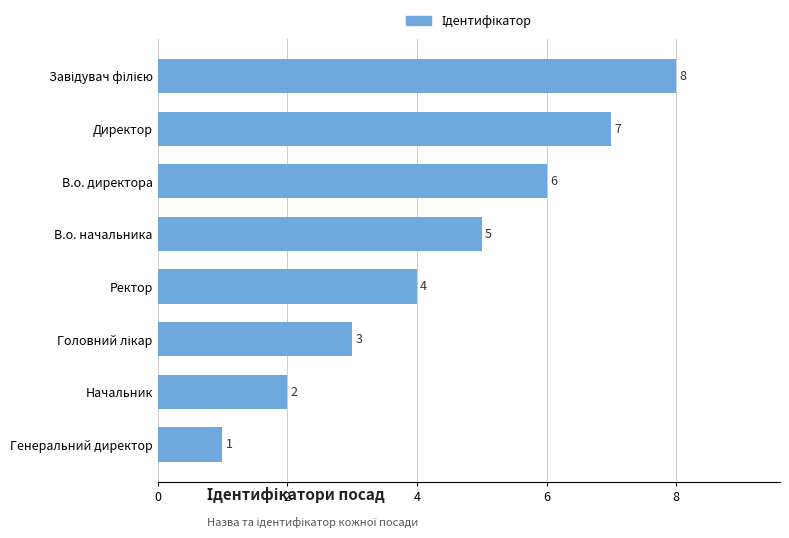

How many data points are less than 5?

4